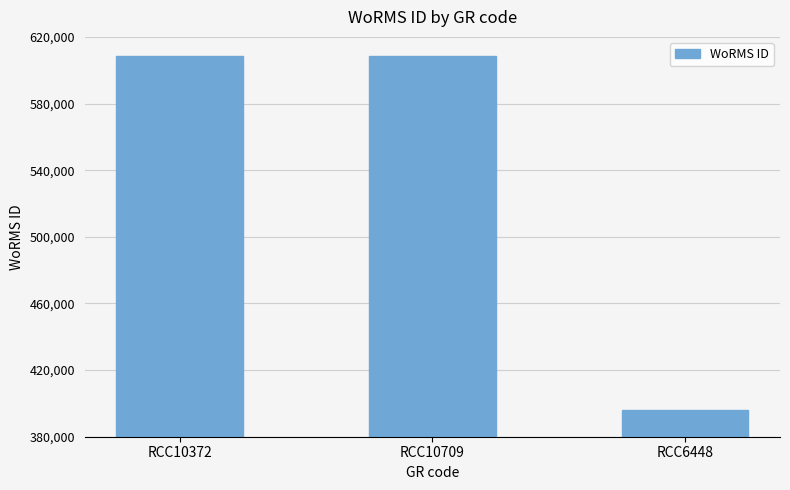

Read the value at RCC10709.

608356